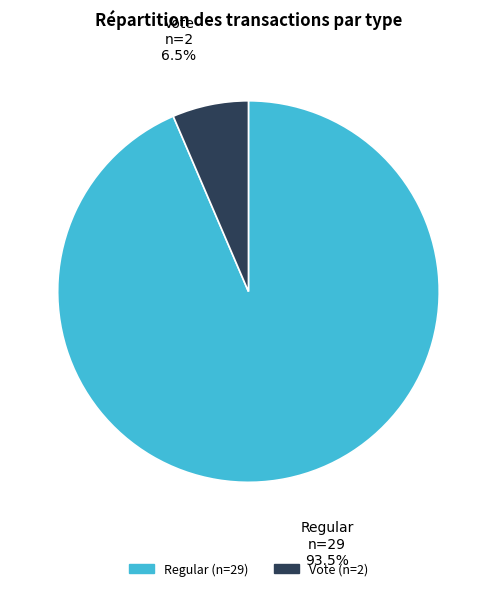

Count the number of slices in the pie.

2